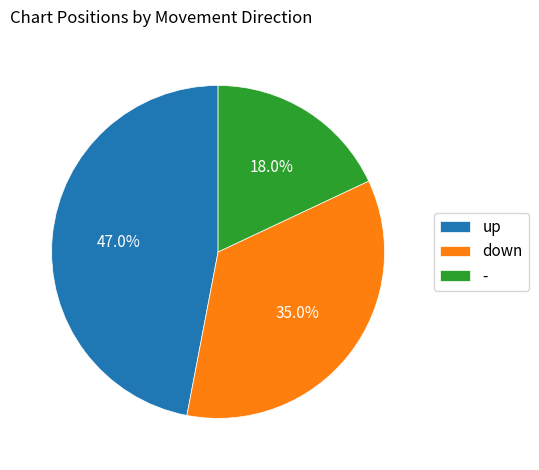

Is there any slice that represents more than half of the pie?

No